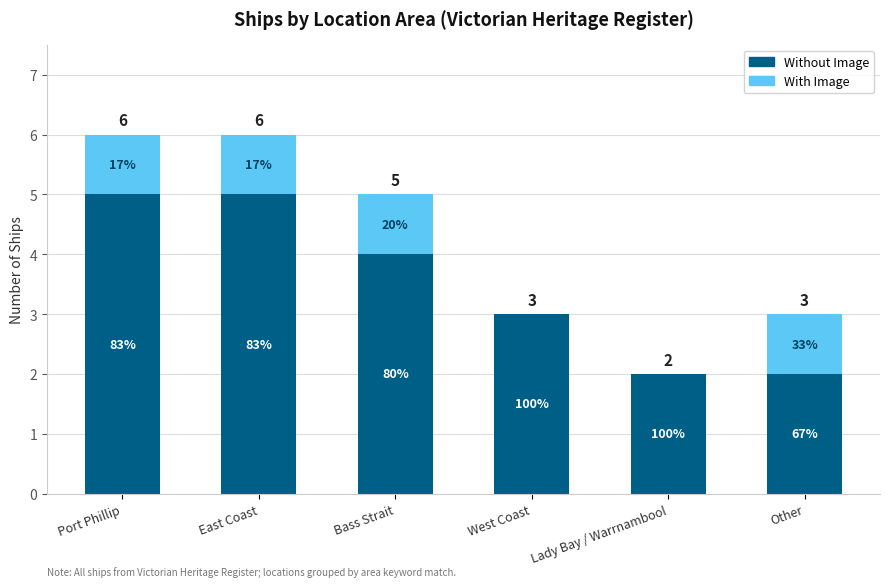

Between West Coast and Bass Strait, which is larger?

Bass Strait